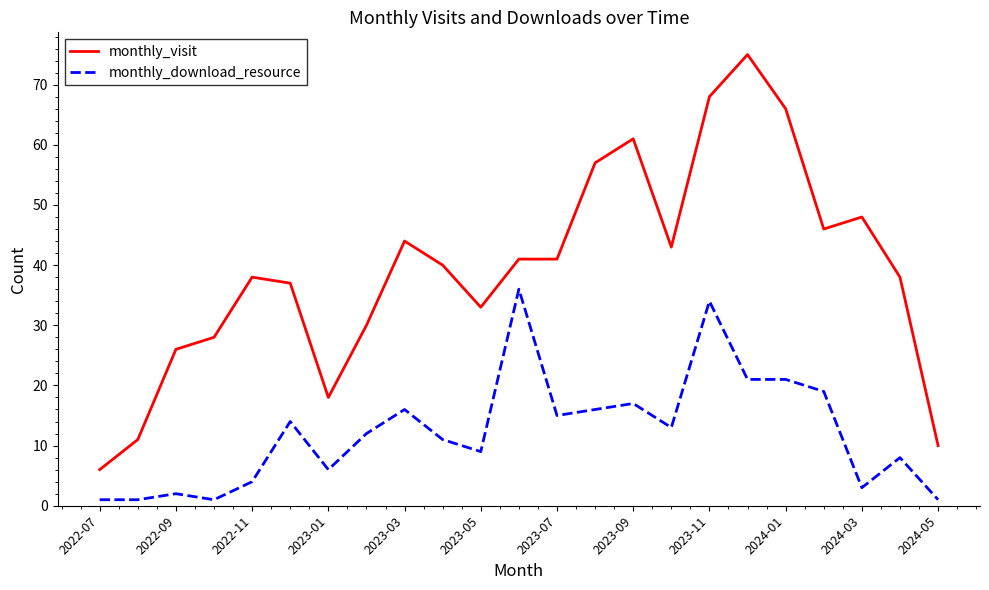

What is the difference between the maximum and minimum values in the monthly_visit series?

69